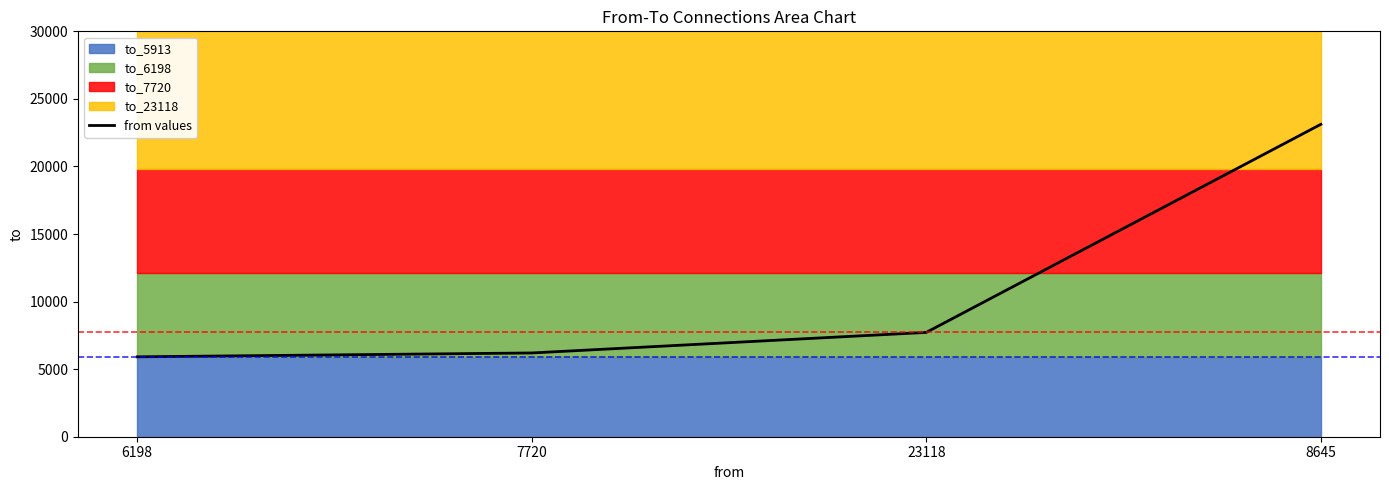

Rank the categories by value from lowest to highest.

6198, 7720, 23118, 8645